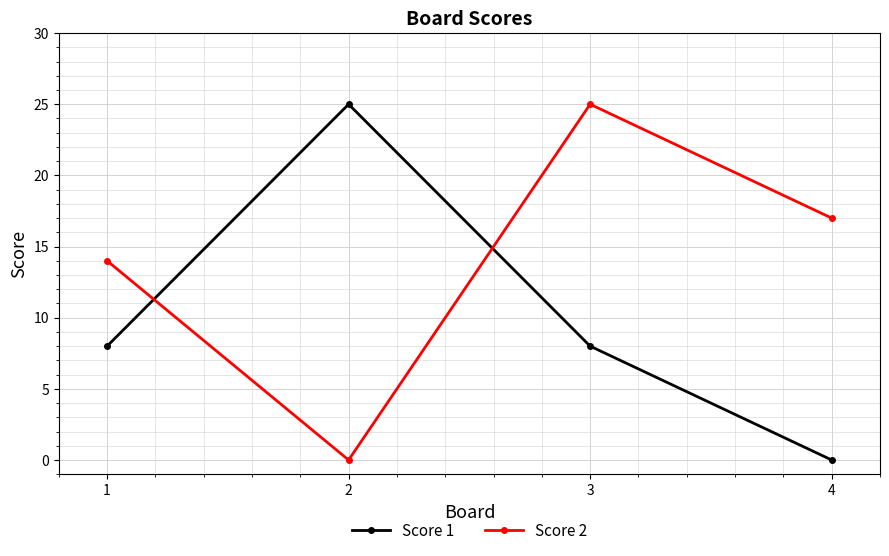

Rank the series at 3 from highest to lowest value.

Score 2, Score 1